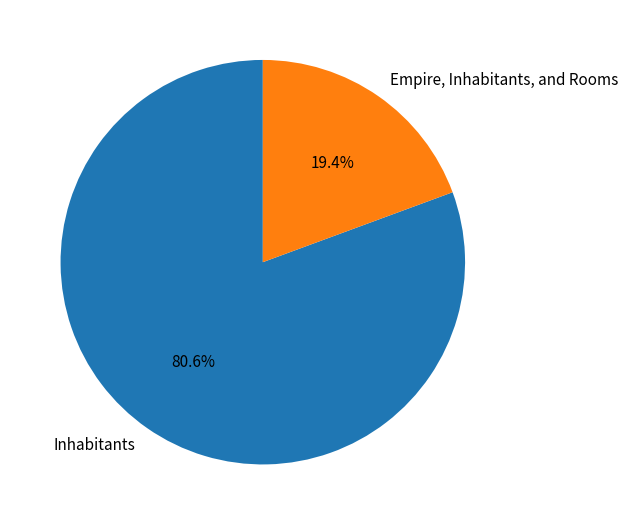

To the nearest percent, what portion does Inhabitants represent?

81%